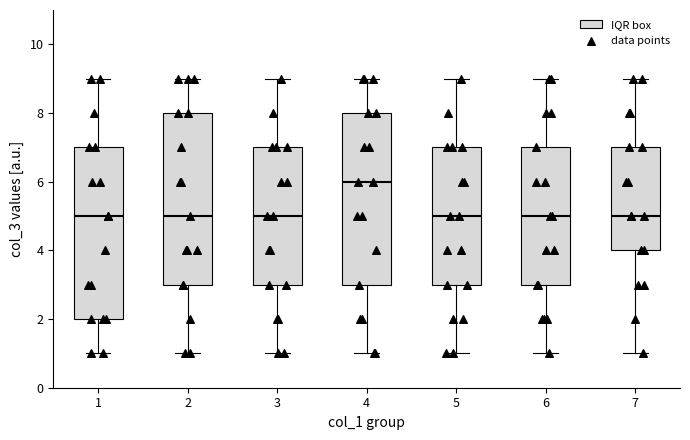

Reading left to right, read every box against the y-axis: the position of its median line, the range the box covers, and the ends of its whiskers. The values are not printed on the chart, so give them approximately, as read against the axis.

1: median 5, box 2 to 7, whiskers 1 to 9
2: median 5, box 3 to 8, whiskers 1 to 9
3: median 5, box 3 to 7, whiskers 1 to 9
4: median 6, box 3 to 8, whiskers 1 to 9
5: median 5, box 3 to 7, whiskers 1 to 9
6: median 5, box 3 to 7, whiskers 1 to 9
7: median 5, box 4 to 7, whiskers 1 to 9